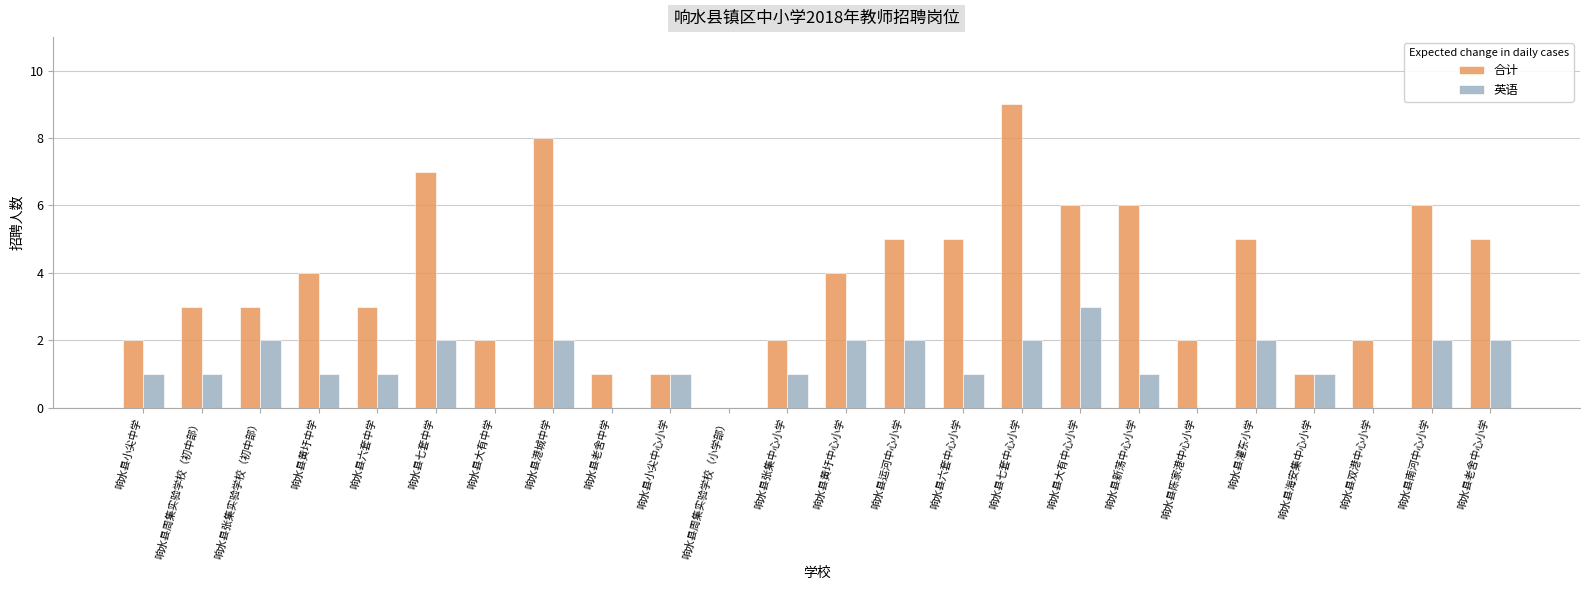

Reading left to right, what are all the values shown in this chart?

合计: 2	3	3	4	3	7	2	8	1	1	0	2	4	5	5	9	6	6	2	5	1	2	6	5
英语: 1	1	2	1	1	2	0	2	0	1	0	1	2	2	1	2	3	1	0	2	1	0	2	2